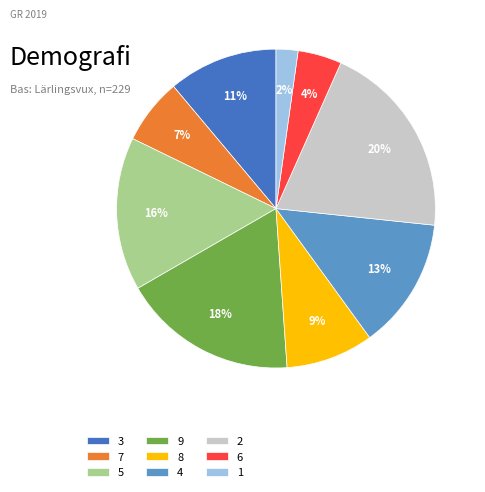

Which slice is the smallest?

1